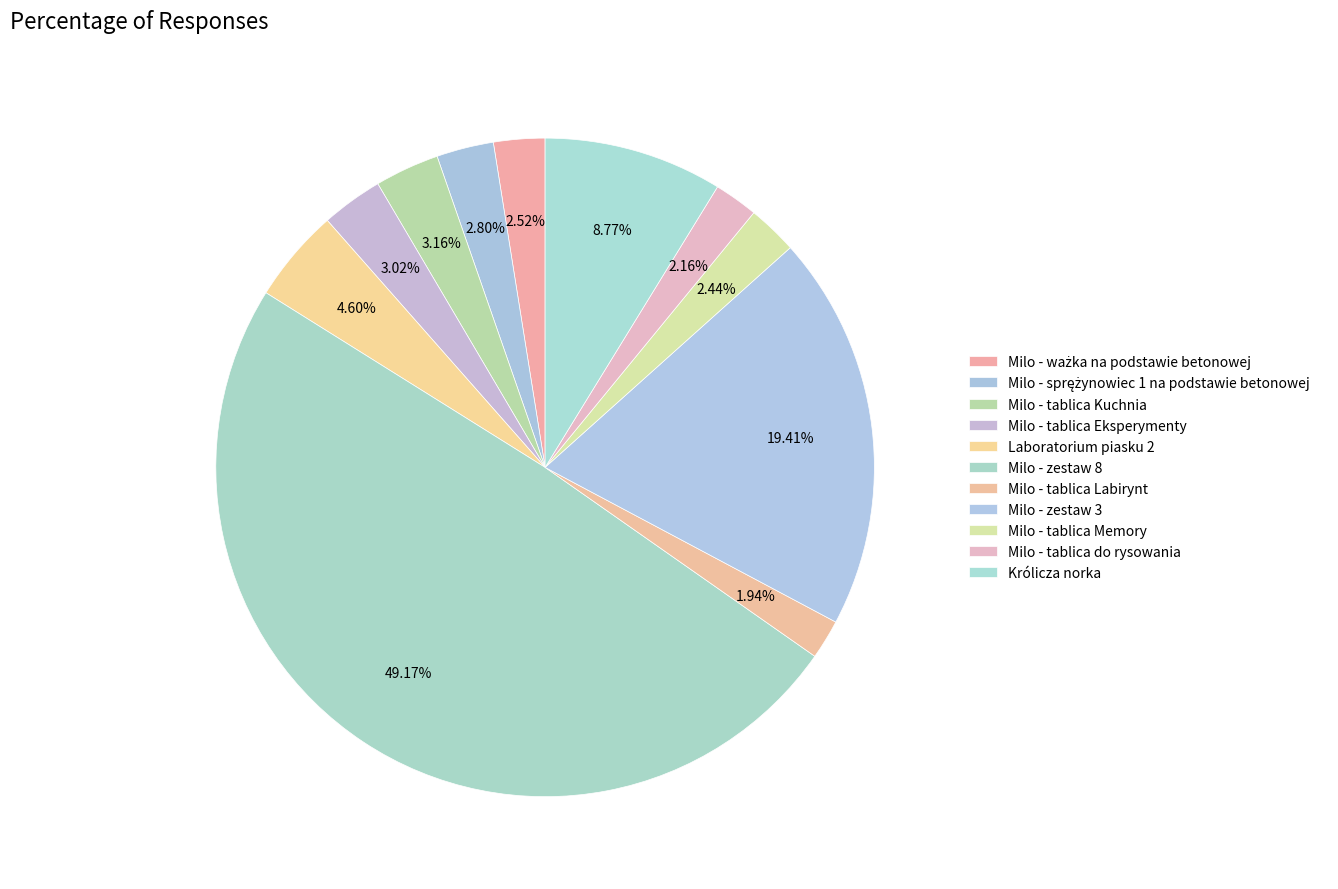

To the nearest percent, what percentage of the pie is Milo - tablica do rysowania?

2%